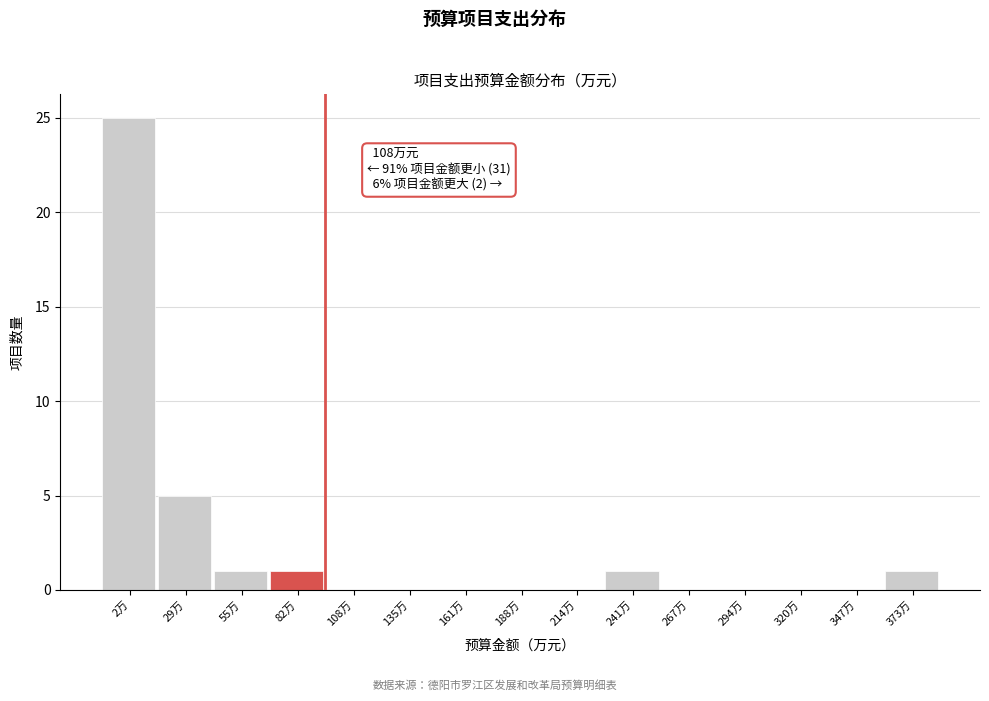

Reading left to right, list all the values displayed in this chart.

2万=25	29万=5	55万=1	82万=1	108万=0	135万=0	161万=0	188万=0	214万=0	241万=1	267万=0	294万=0	320万=0	347万=0	373万=1